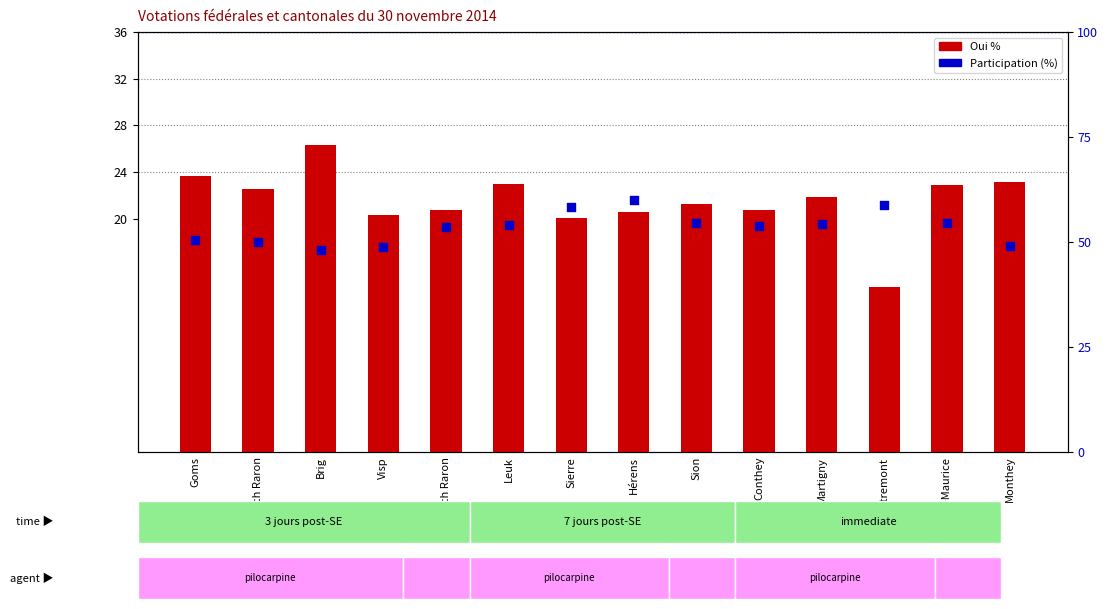

At which category is the sum across all series the highest?

Hérens